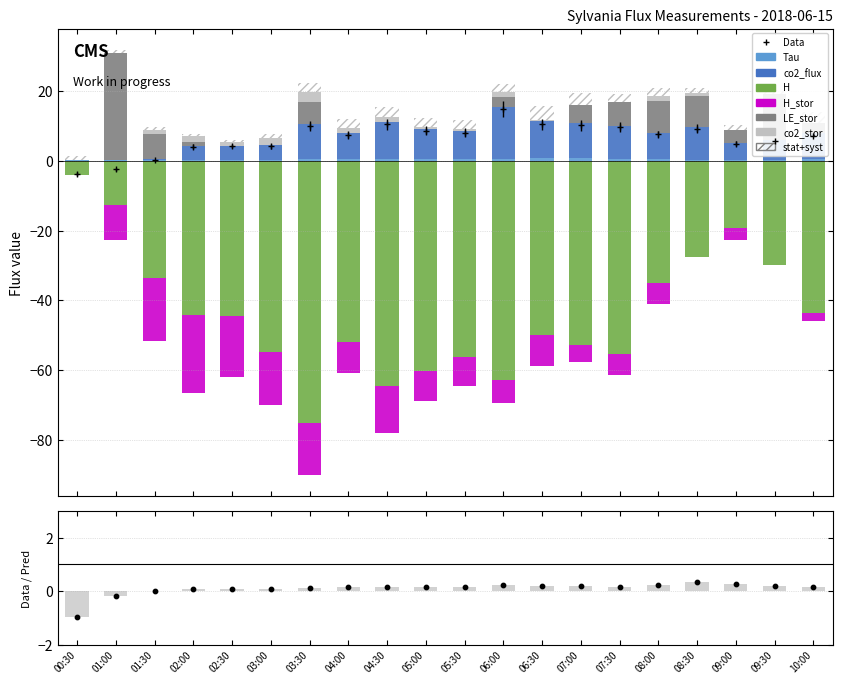

At how many categories does at least one series exceed -21?

20